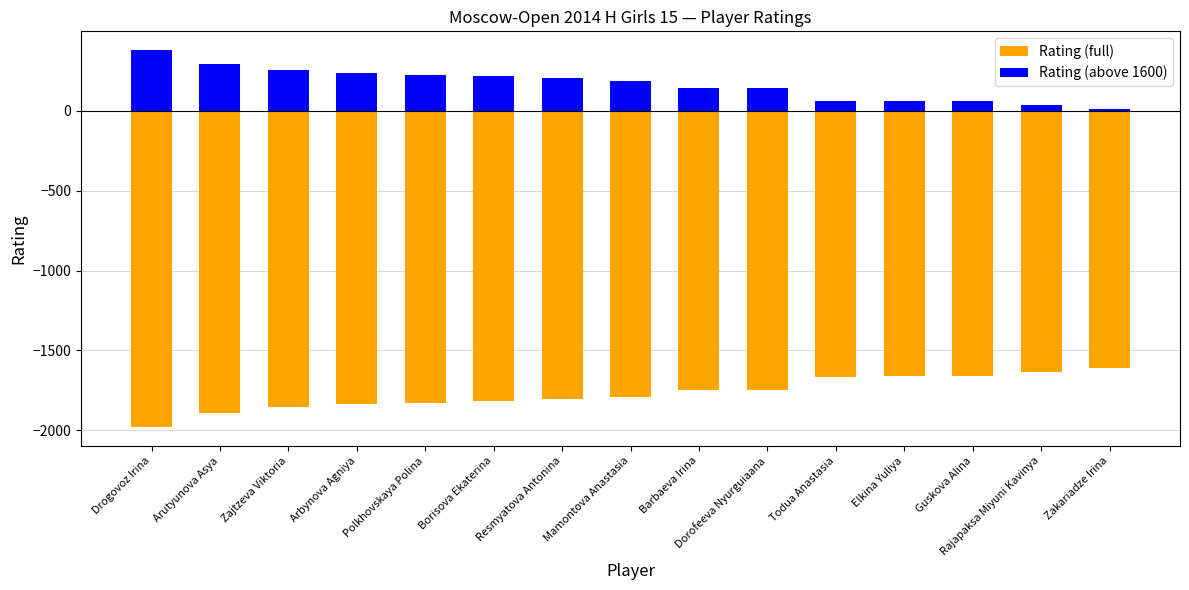

Which category has the highest value in the Rating (above 1600) series?

Drogovoz Irina